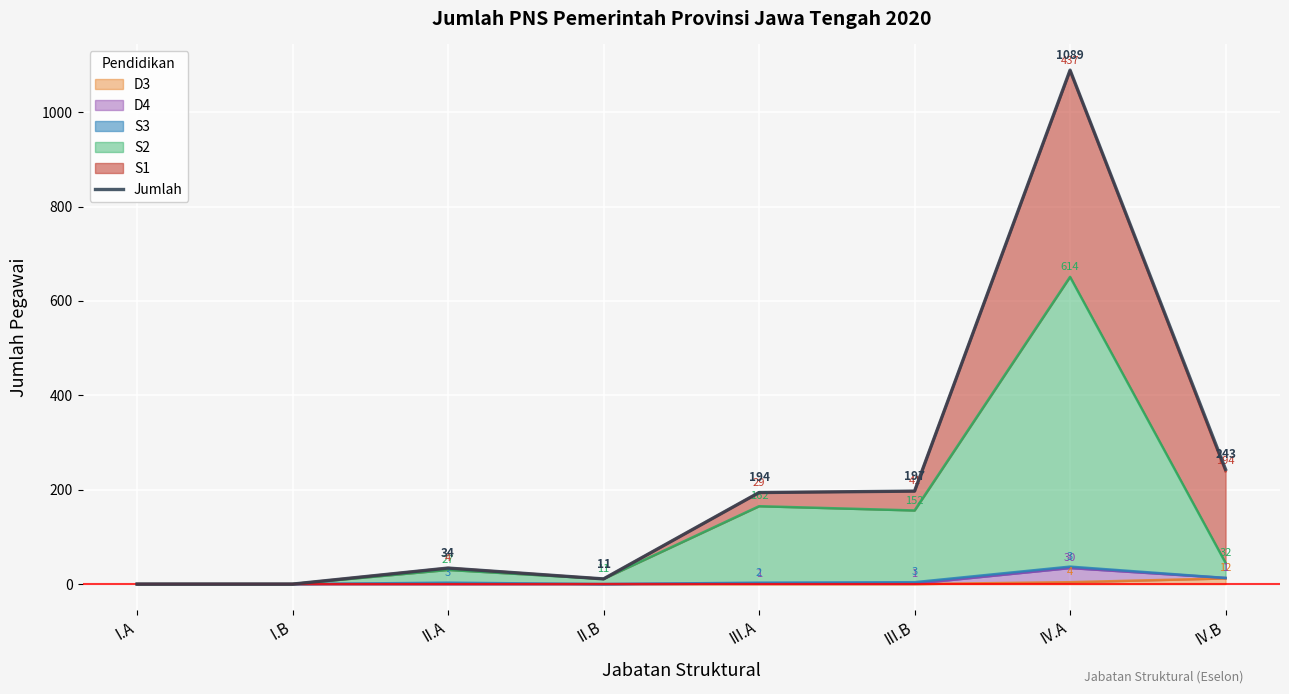

True or false: the data shows 0 at I.B.

True